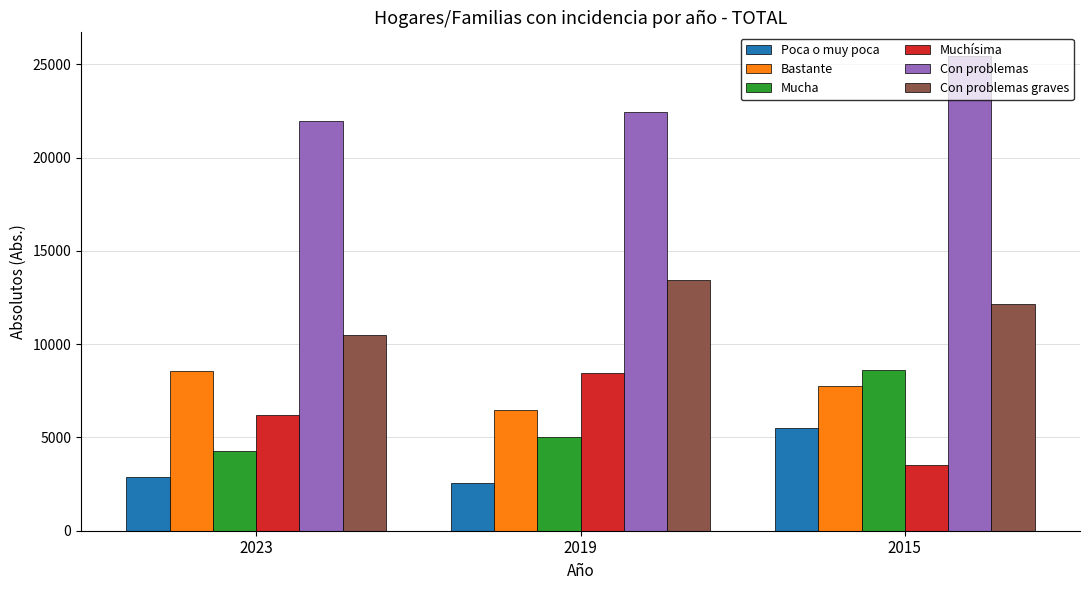

Reading right to left, transcribe all the data shown in this chart.

Poca o muy poca: 5523.3	2563.1	2881.3
Bastante: 7778.4	6454.5	8578.1
Mucha: 8632.2	4999.0	4279.3
Muchísima: 3506.9	8430.8	6207.9
Con problemas: 25440.8	22447.5	21946.6
Con problemas graves: 12139.1	13429.8	10487.2